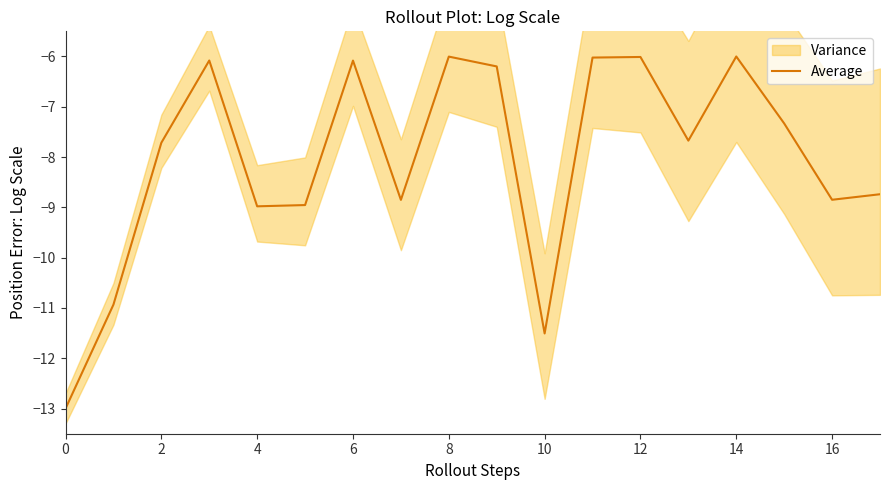

What is the minimum value for Average?

-13.0